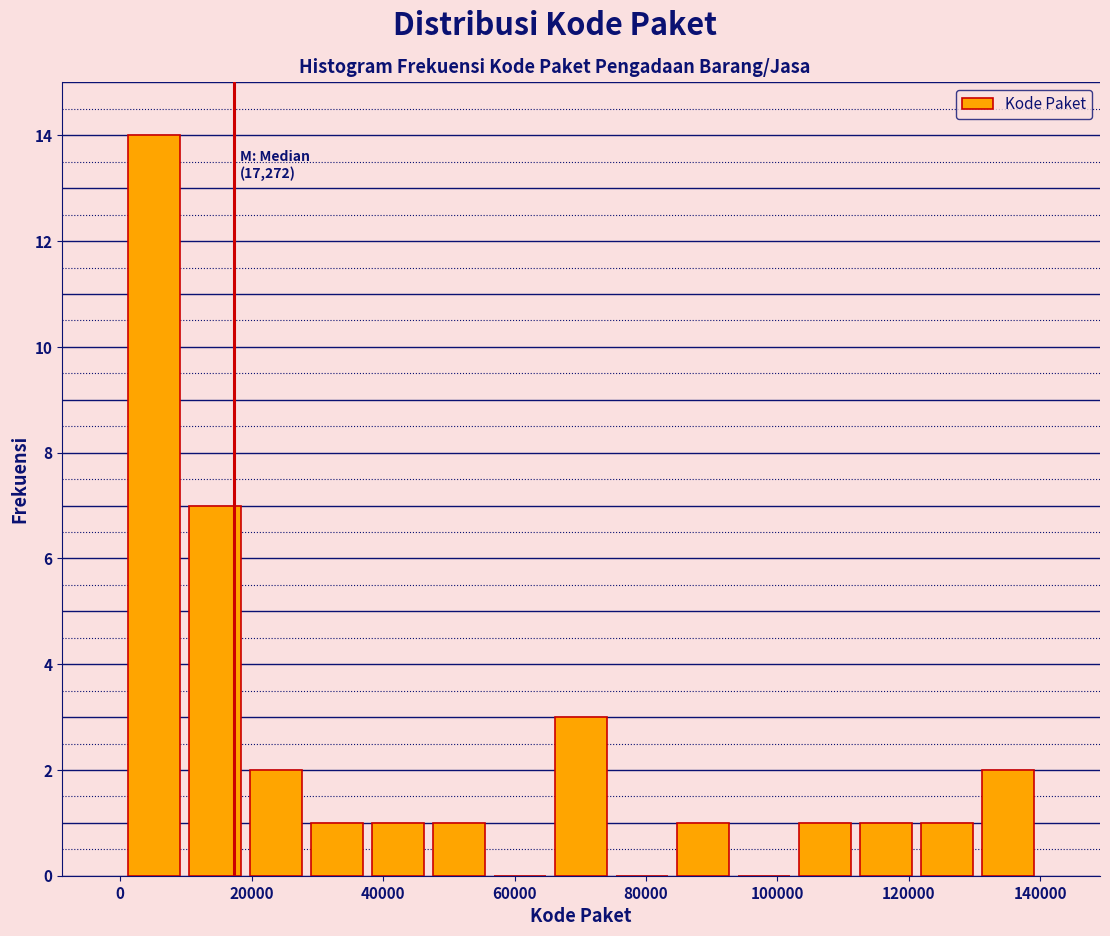

Which range on the x-axis has the tallest bar?

0 to 10000